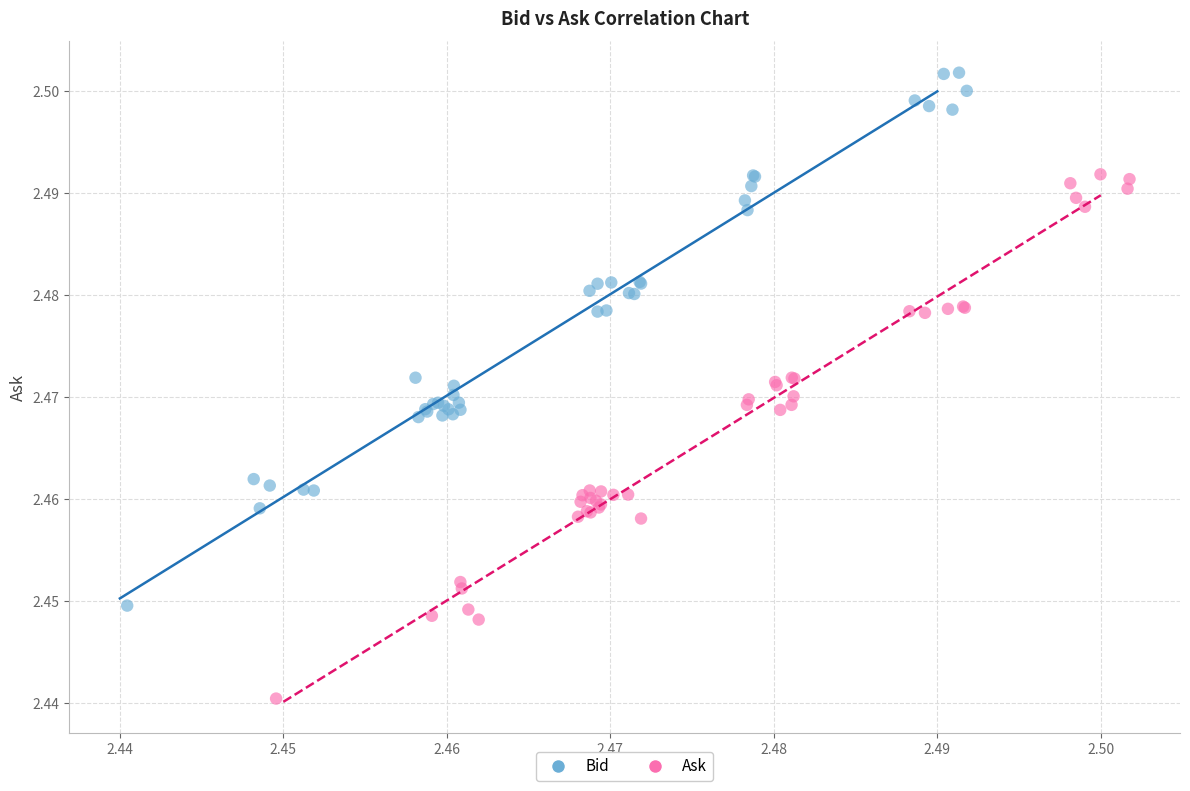

What are all the series names shown in the legend?

Bid, Ask